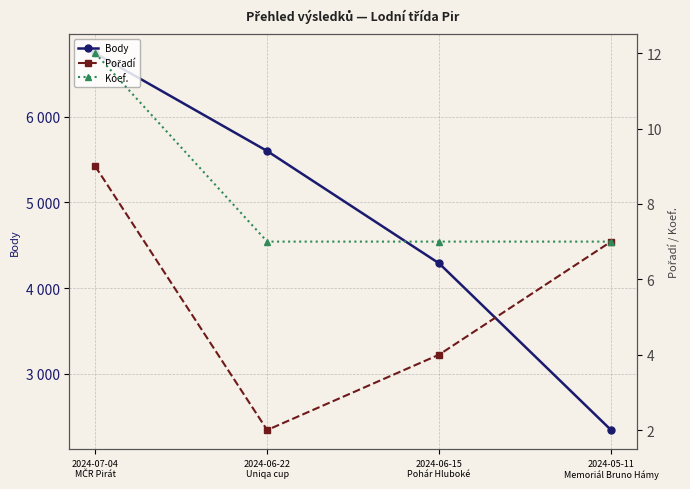

Reading left to right, extract all data points from this chart.

Body: 2024-07-04
MČR Pirát=6741	2024-06-22
Uniqa cup=5600	2024-06-15
Pohár Hluboké=4290	2024-05-11
Memoriál Bruno Hámy=2346
Pořadí: 2024-07-04
MČR Pirát=9	2024-06-22
Uniqa cup=2	2024-06-15
Pohár Hluboké=4	2024-05-11
Memoriál Bruno Hámy=7
Koef.: 2024-07-04
MČR Pirát=12	2024-06-22
Uniqa cup=7	2024-06-15
Pohár Hluboké=7	2024-05-11
Memoriál Bruno Hámy=7